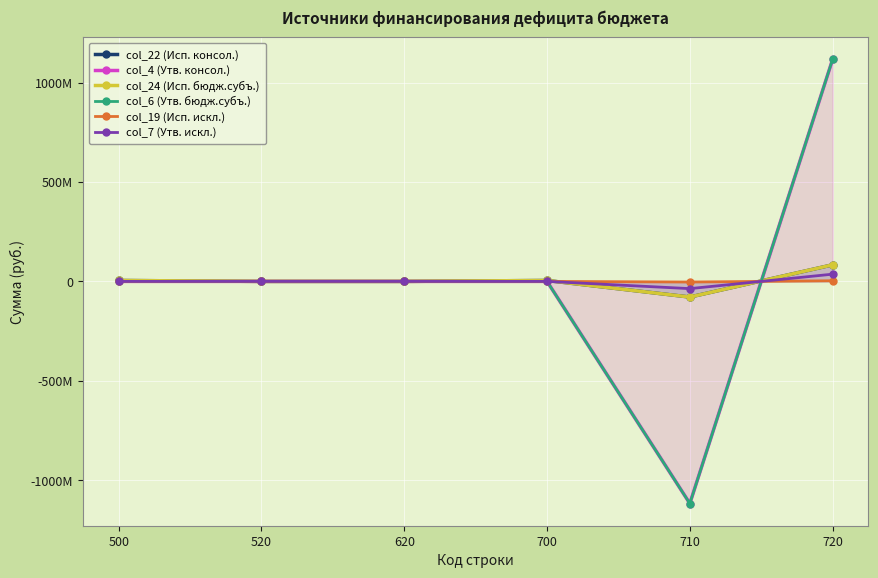

The col_22 (Исп. консол.) series shows 6068265.7 at 500. True or false?

False